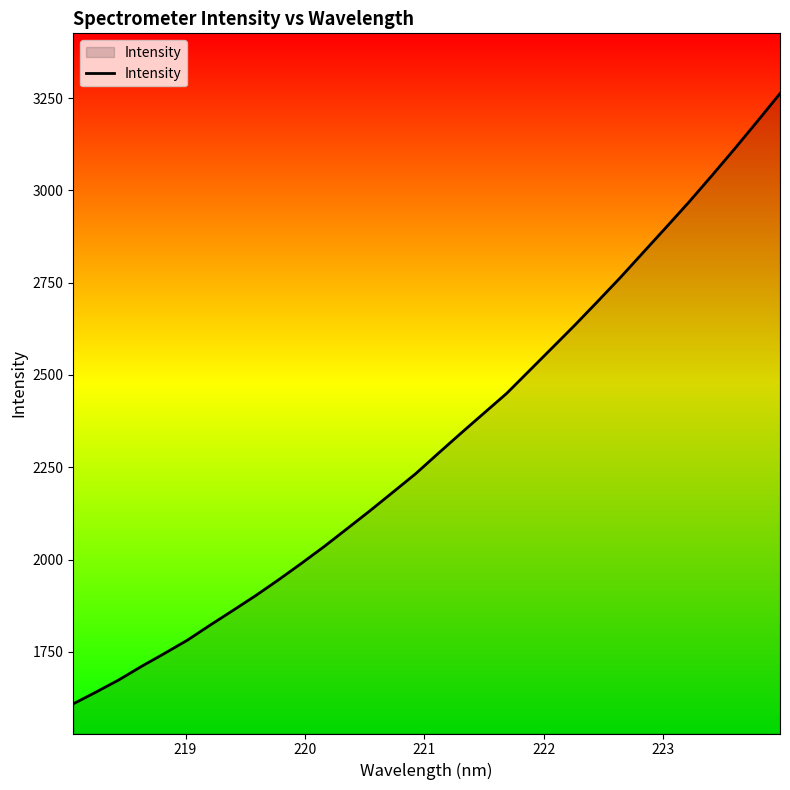

What is the maximum value shown in the chart?

3262.7